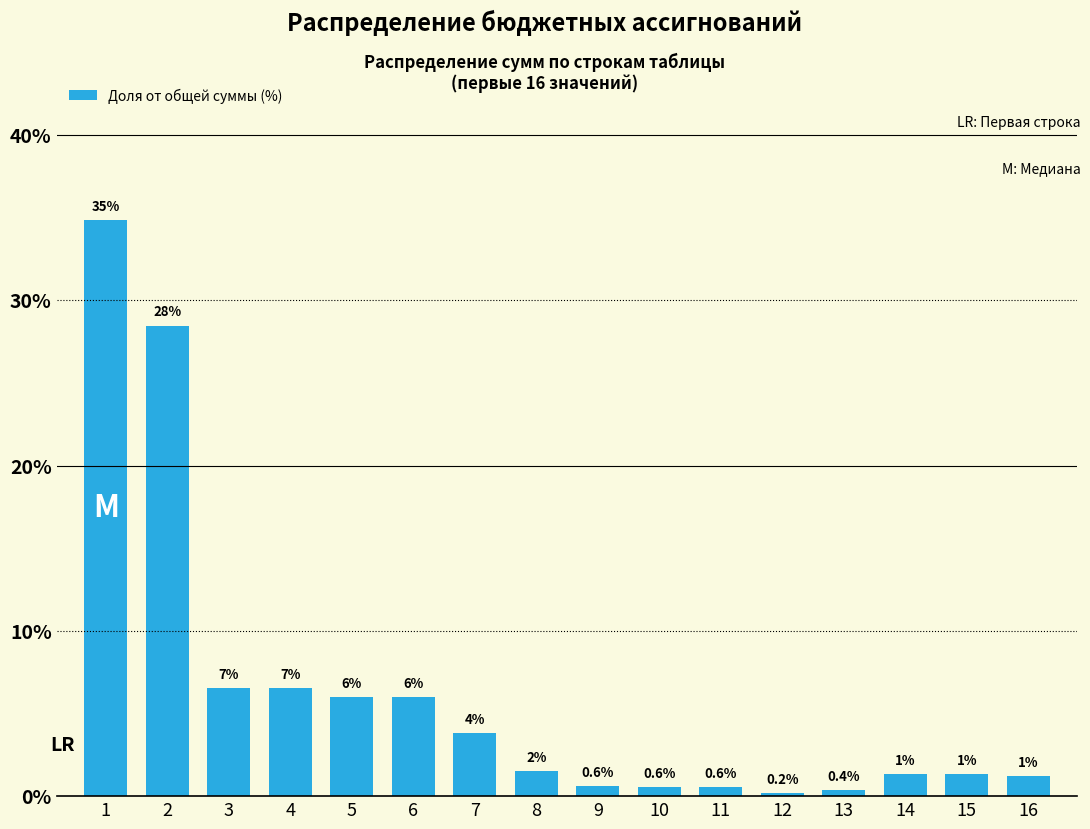

Between 12 and 11, which is larger?

11